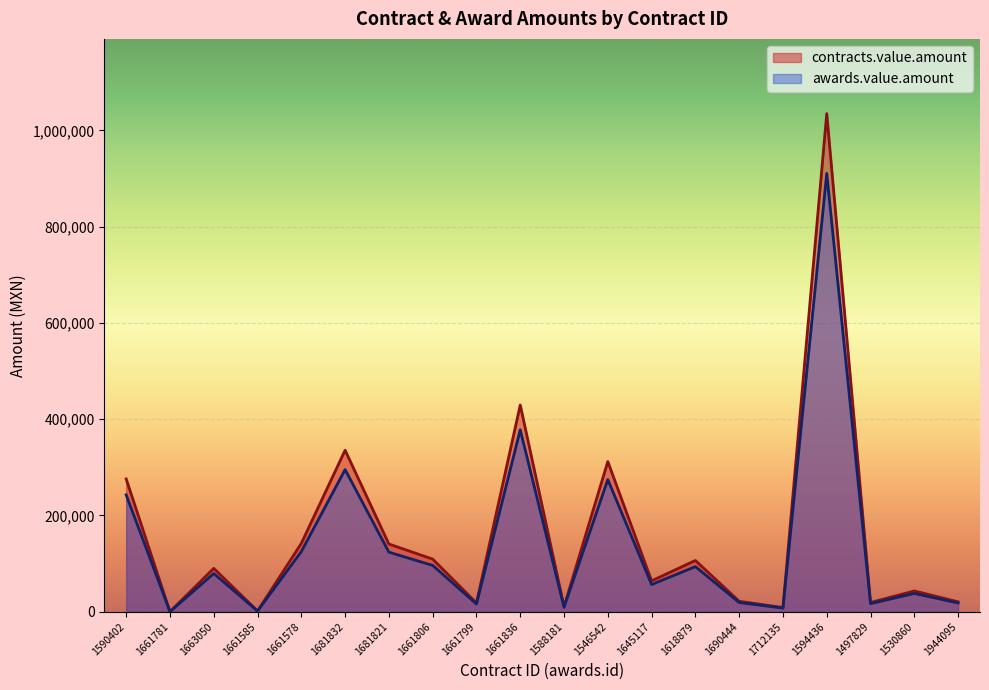

Between 1661806 and 1588181, which is larger?

1661806